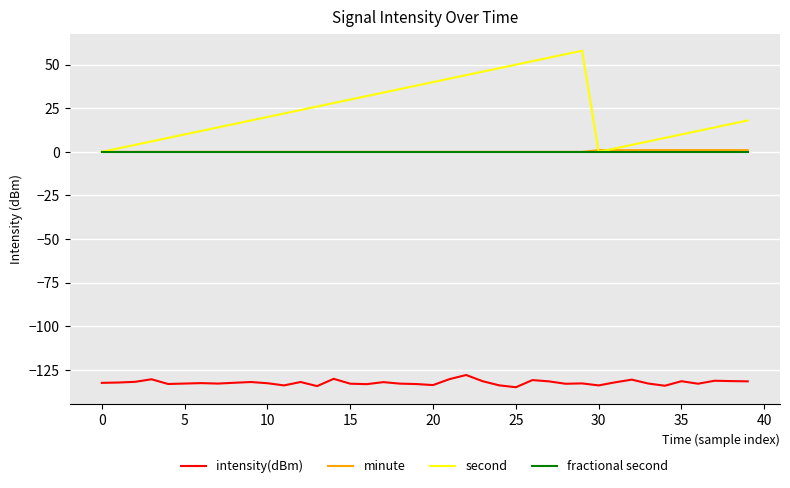

Which series has the widest spread of values?

second